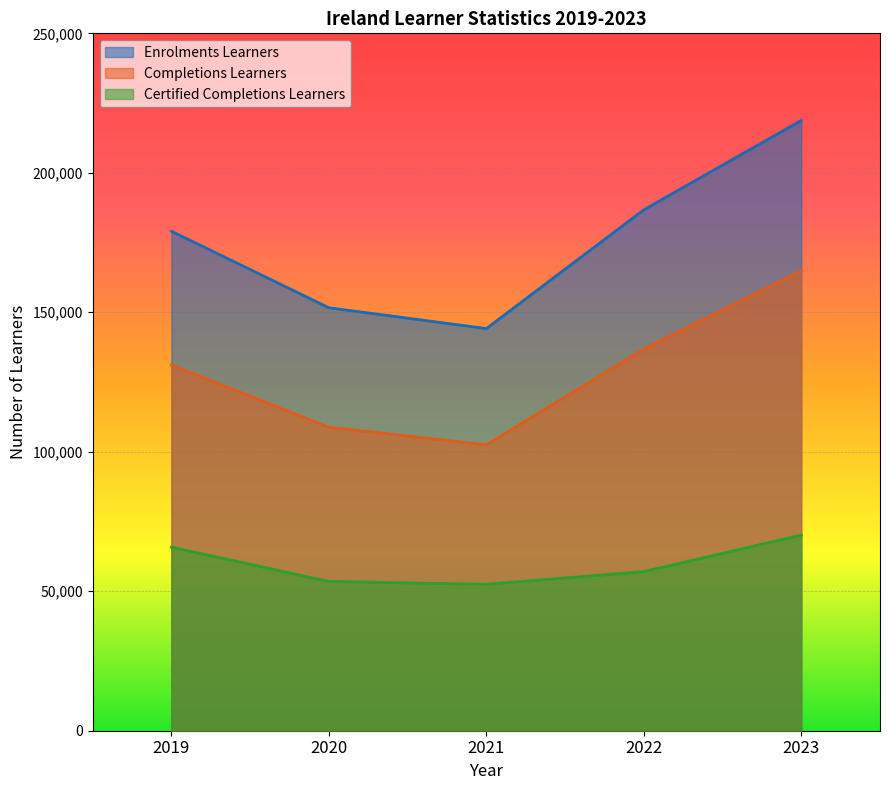

The value of Certified Completions Learners at 2021 is 52486. True or false?

True